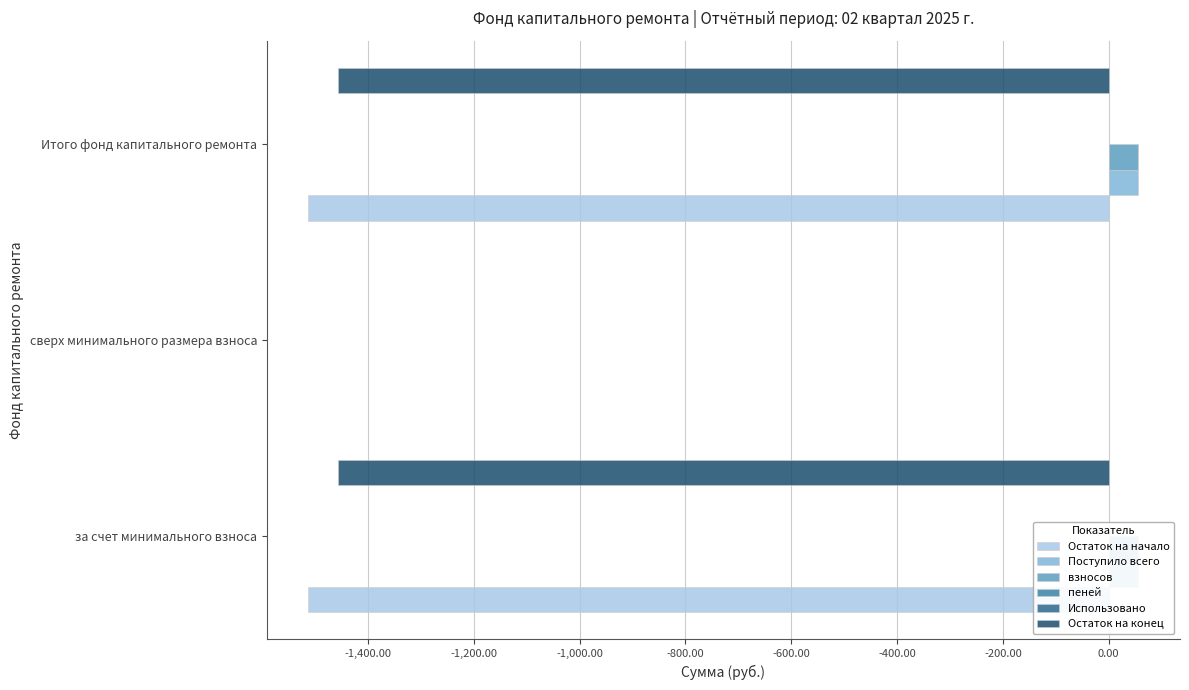

Is it true that пеней equals 0.0 at за счет минимального взноса?

True